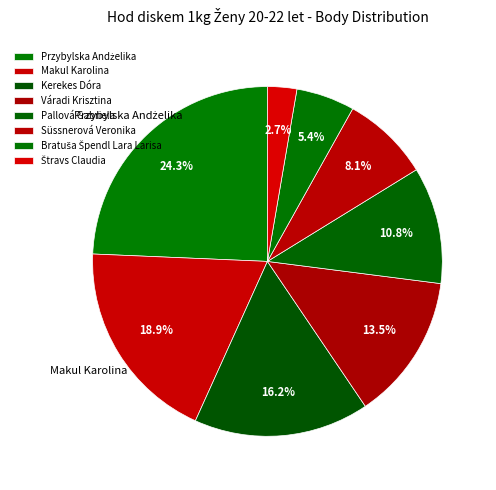

Is there a majority slice in this chart?

No